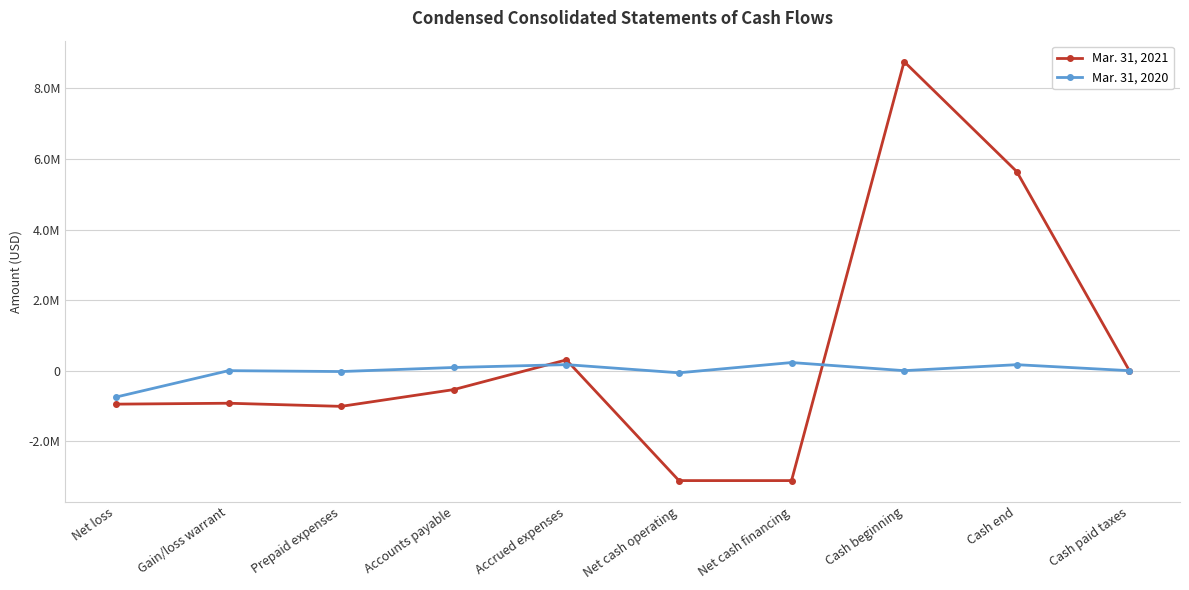

Where is Mar. 31, 2020 nearest to the value -259481?

Net cash operating